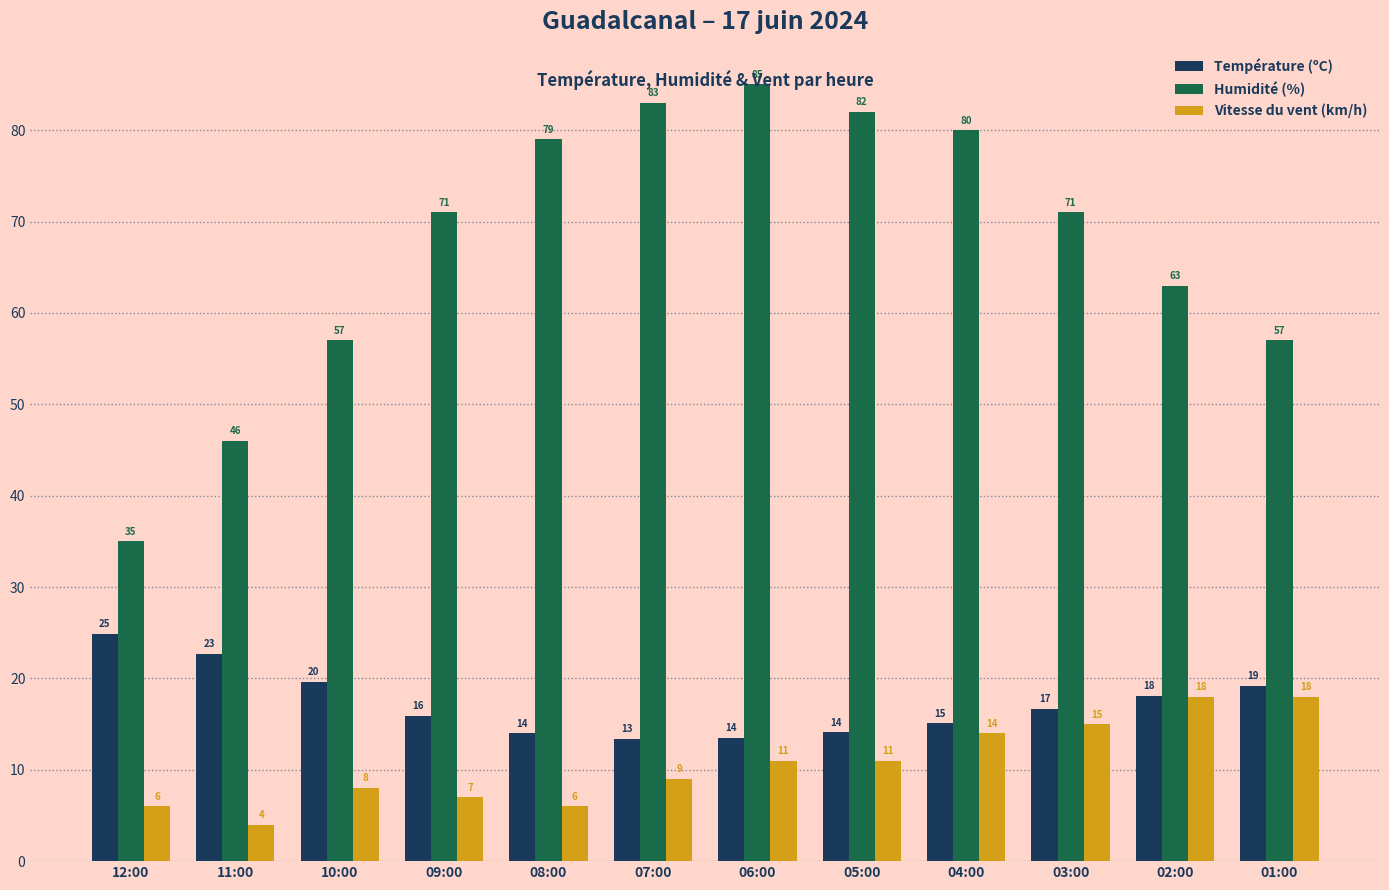

What is the value of the Vitesse du vent (km/h) bar at the 6th from the left?

9.0